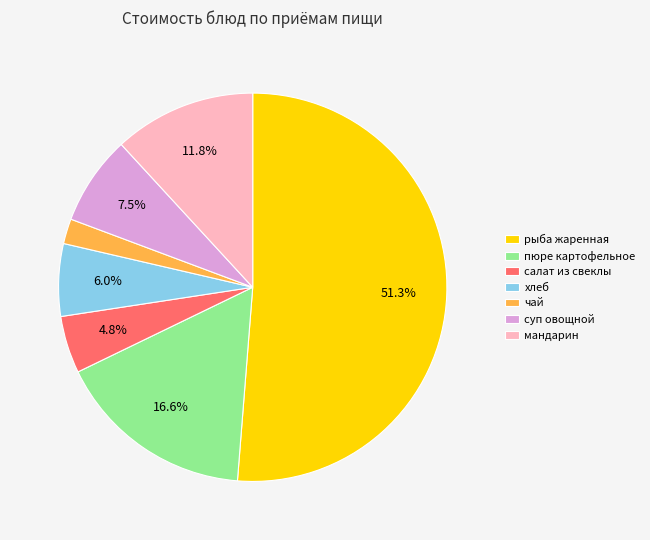

Is there a majority slice in this chart?

Yes